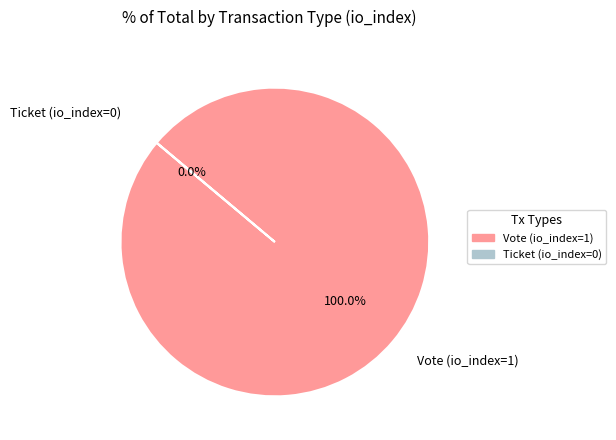

To the nearest percent, what is the difference between the Ticket (io_index=0) and Vote (io_index=1) slice percentages?

100%